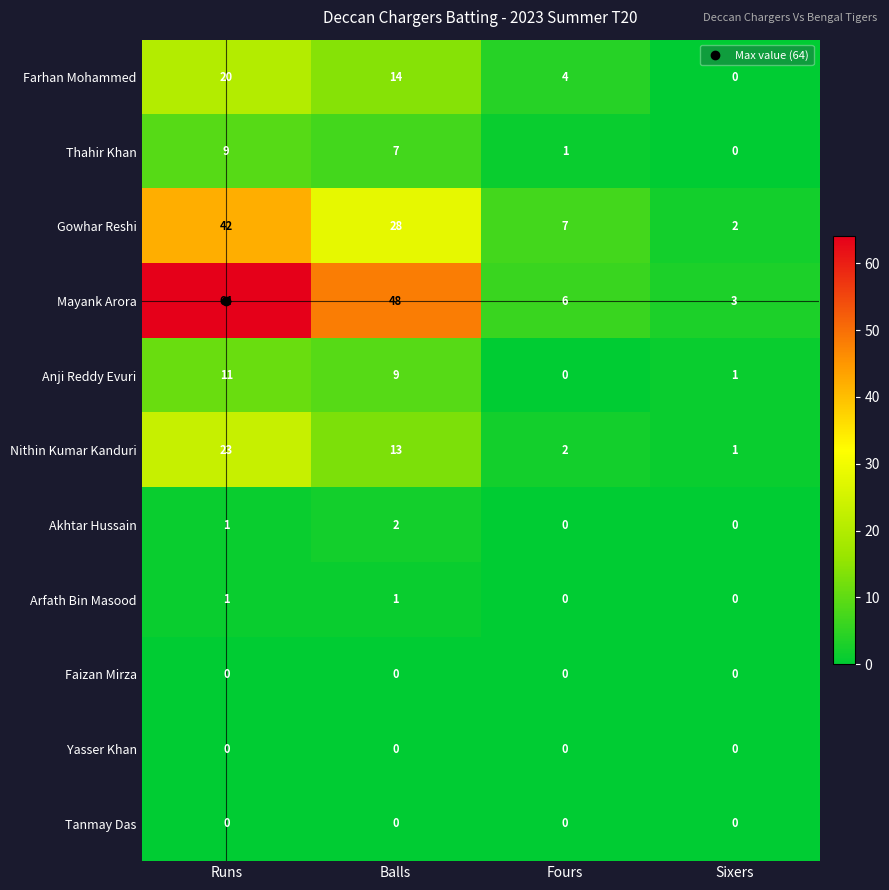

Count the number of data series in this chart.

11